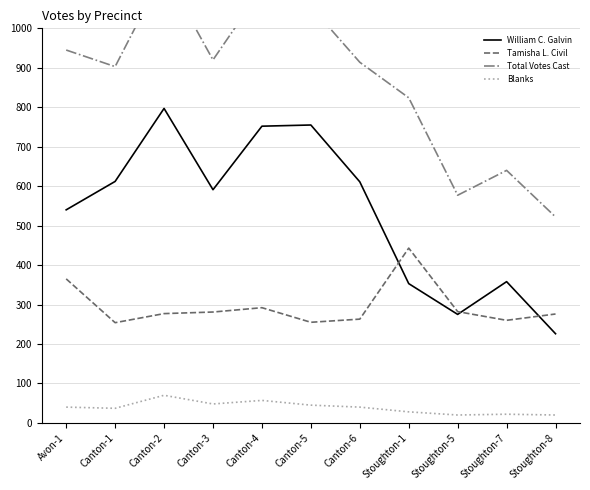

The Blanks series shows 37 at Canton-4. True or false?

False